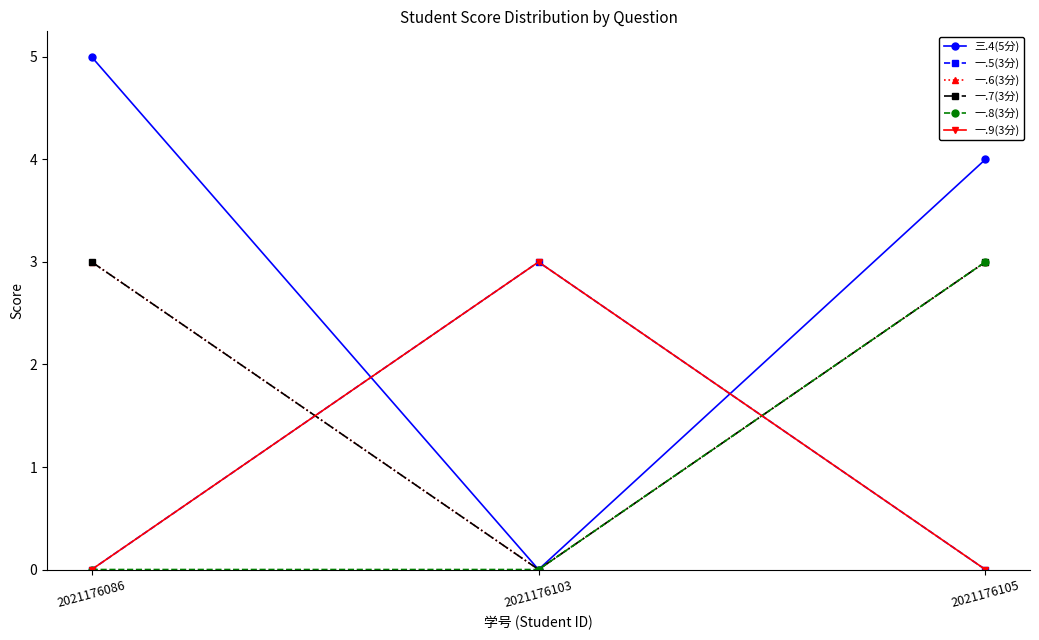

Which has a higher value, 2021176103 or 2021176105?

2021176105